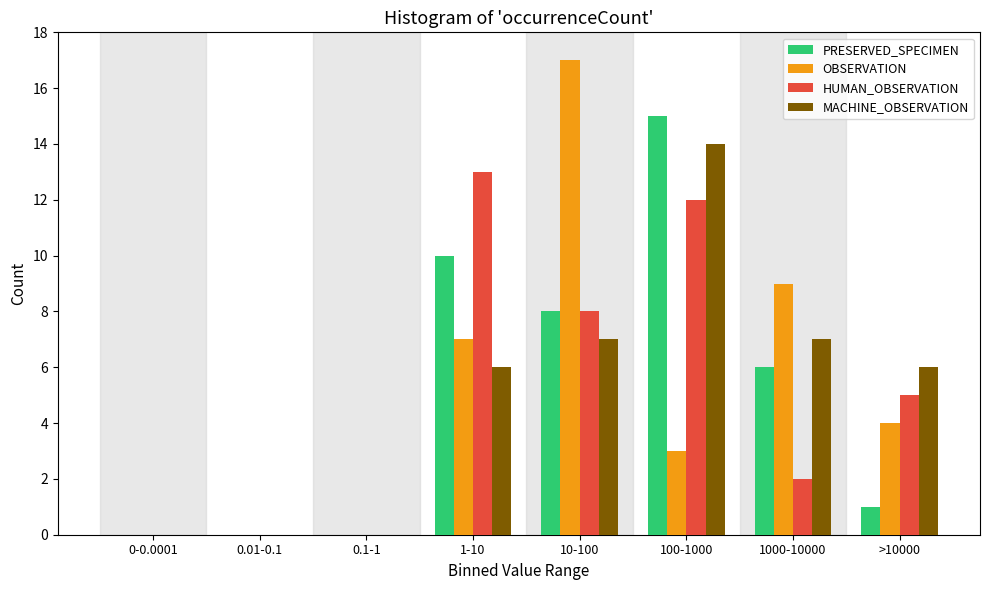

The value of HUMAN_OBSERVATION at 0.1-1 is 8. True or false?

False